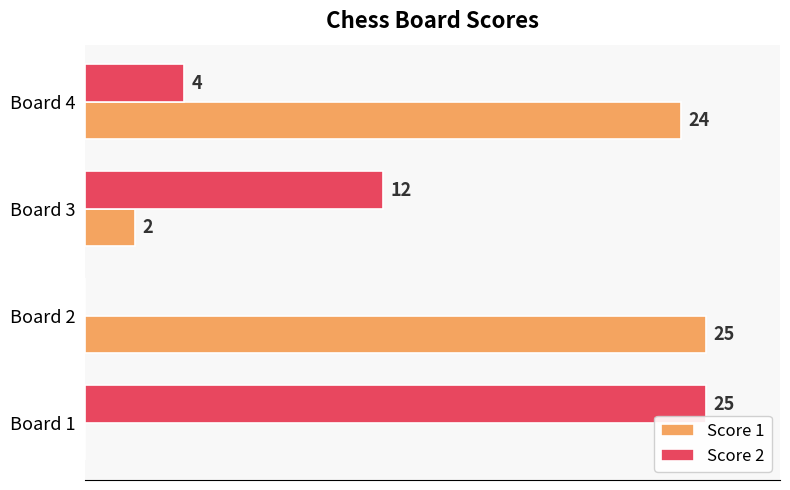

Is the value of Score 1 at Board 3 greater than the value of Score 2 at Board 2?

Yes